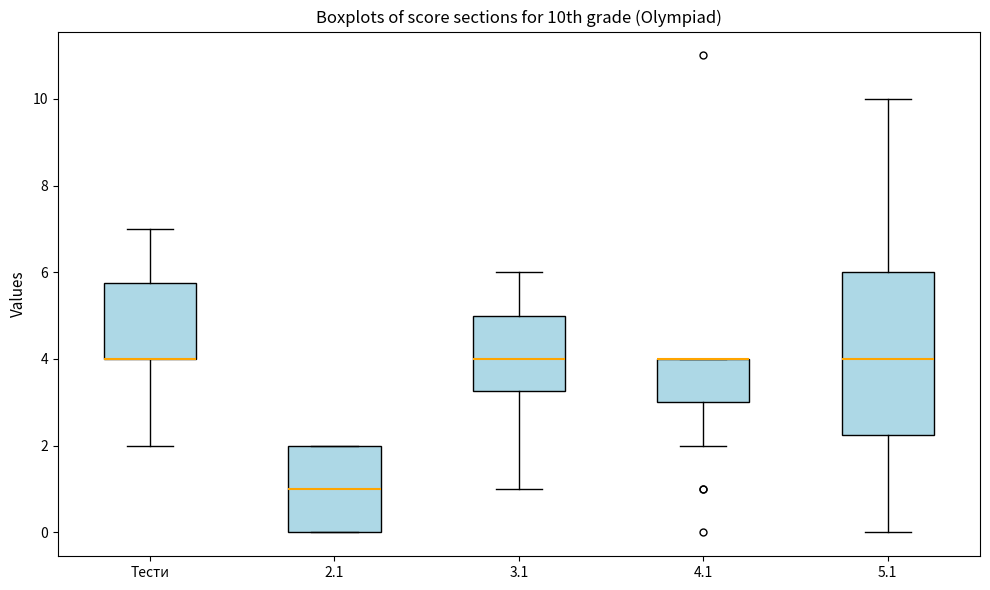

Where does the lower whisker of the box for 3.1 end on the y-axis? The values are not printed on the chart, so give them approximately, as read against the axis.

1.0